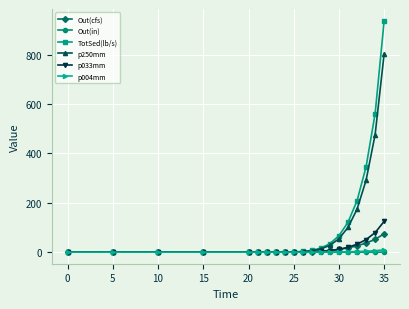

Which series has the largest range (max minus min)?

TotSed(lb/s)